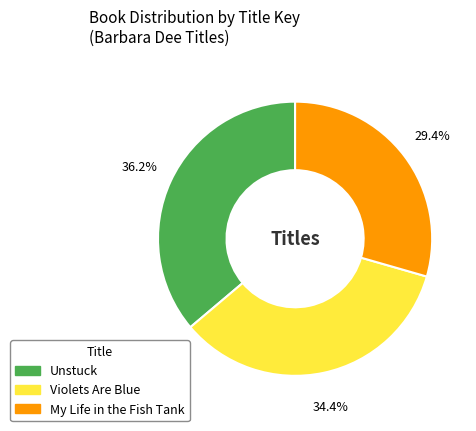

To the nearest percent, what portion does Unstuck represent?

36%